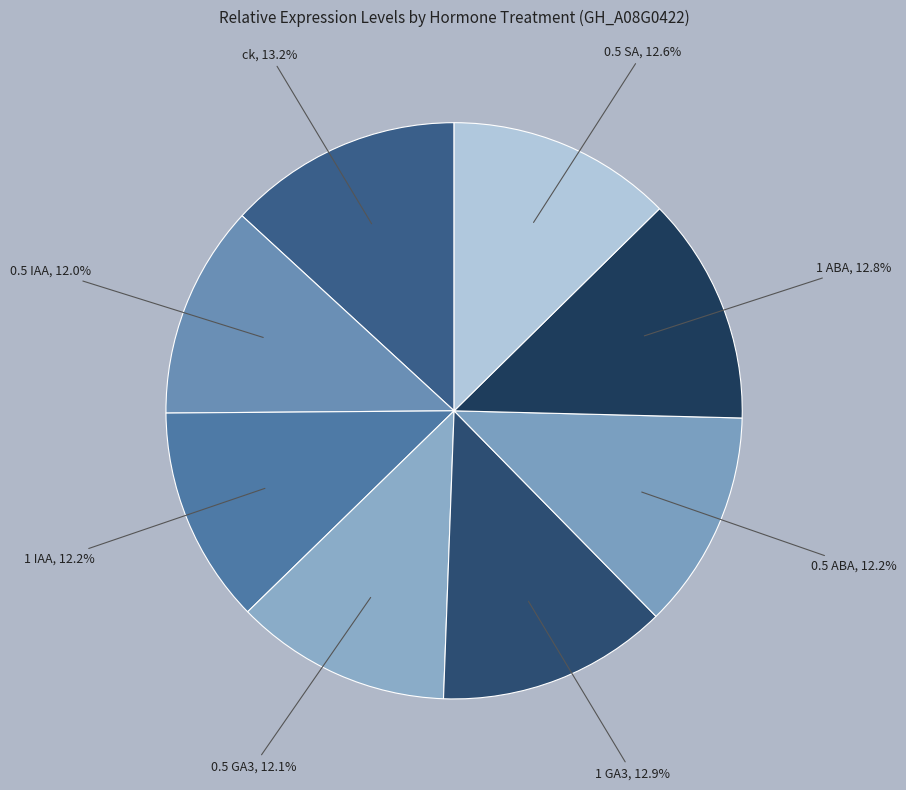

To the nearest percent, what is the combined percentage of ck and 0.5 SA?

26%